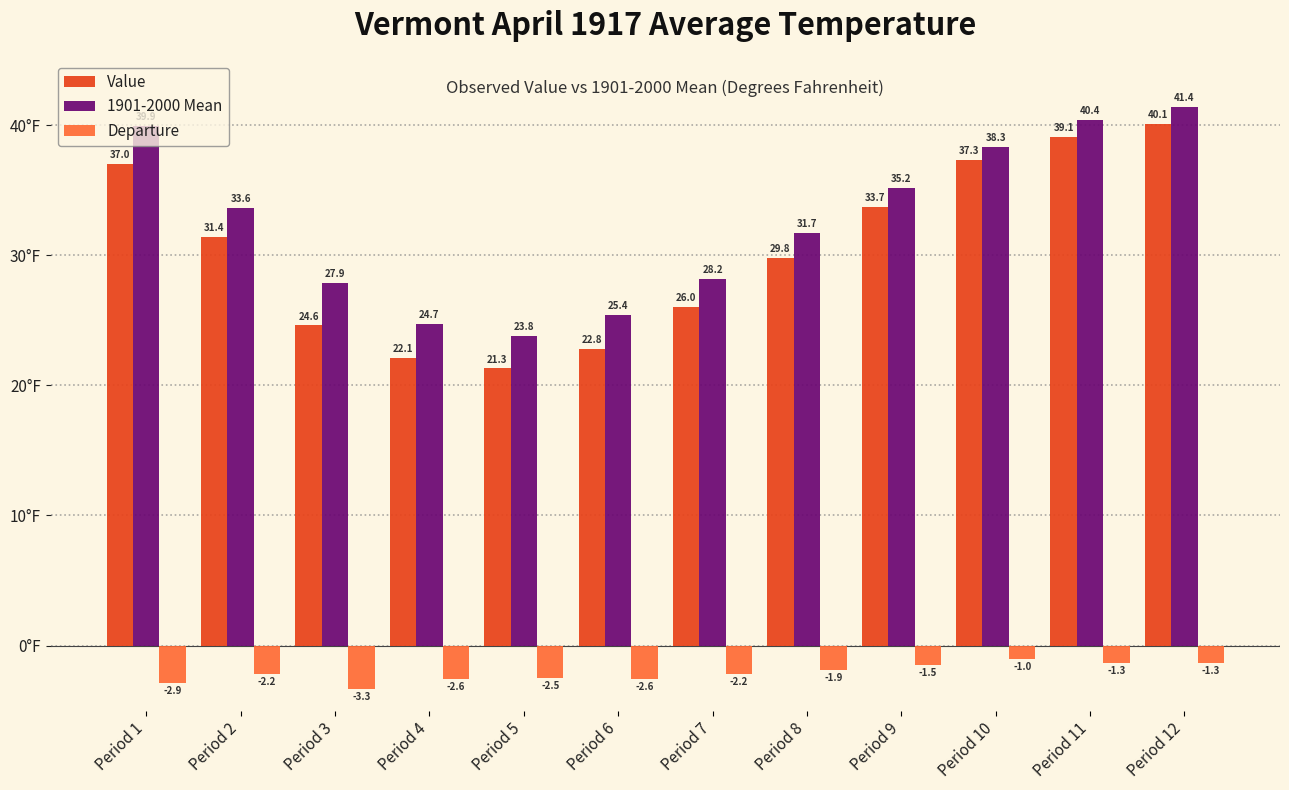

True or false: Departure has a value of -2.5 at Period 5.

True